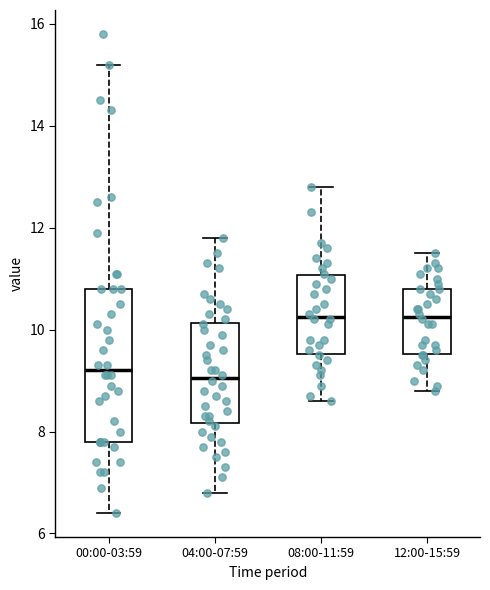

Which box is the tallest, from its lower edge to its upper edge?

00:00-03:59